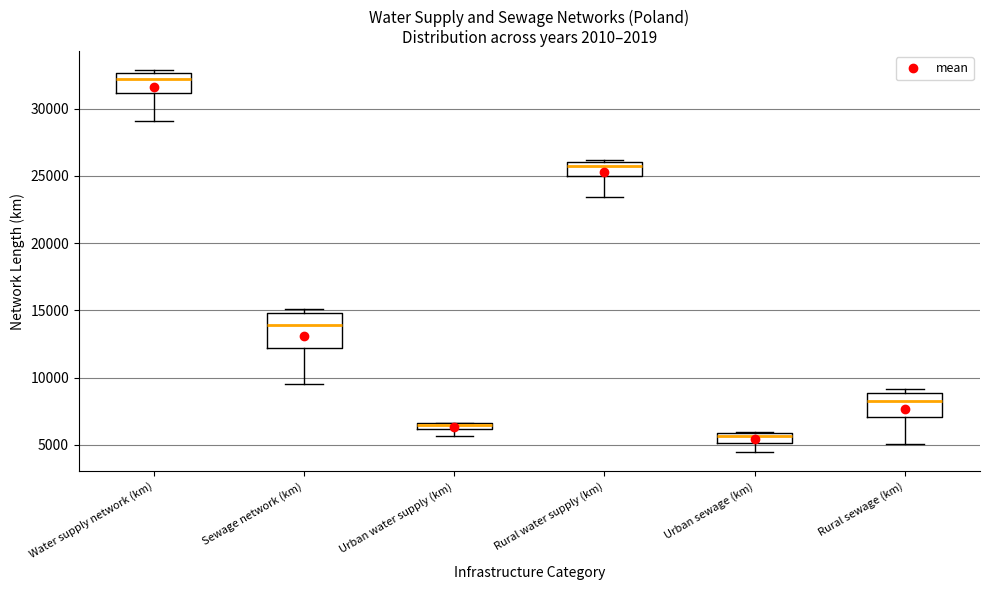

Where is the upper edge of the box for Rural water supply (km) on the y-axis? The values are not printed on the chart, so give them approximately, as read against the axis.

26000